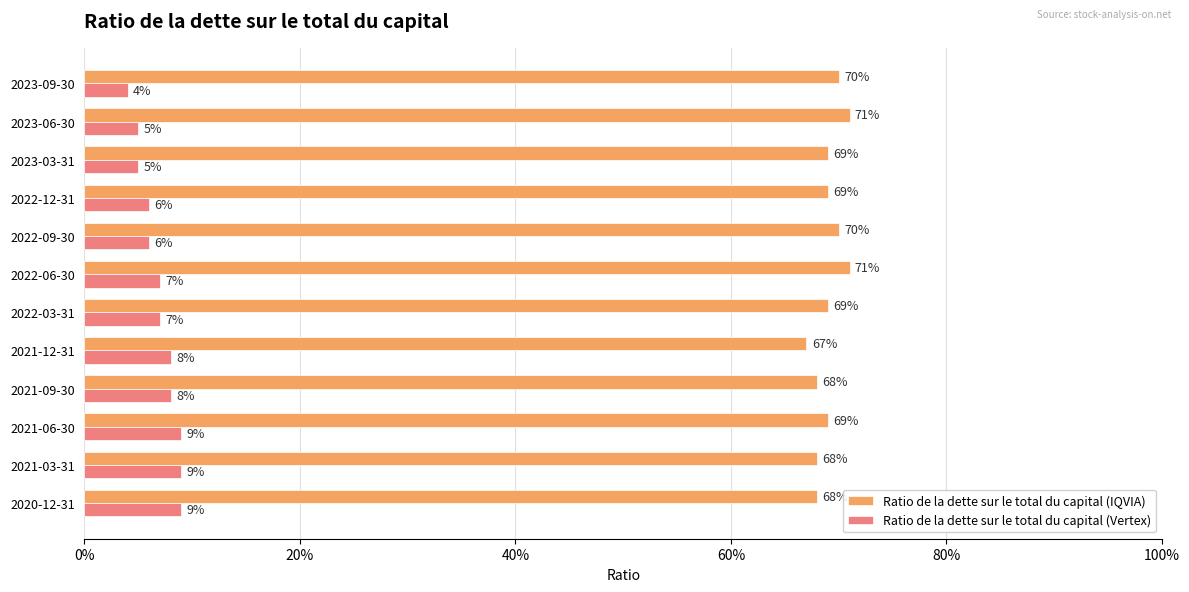

What are all the series names shown in the legend?

Ratio de la dette sur le total du capital (IQVIA), Ratio de la dette sur le total du capital (Vertex)